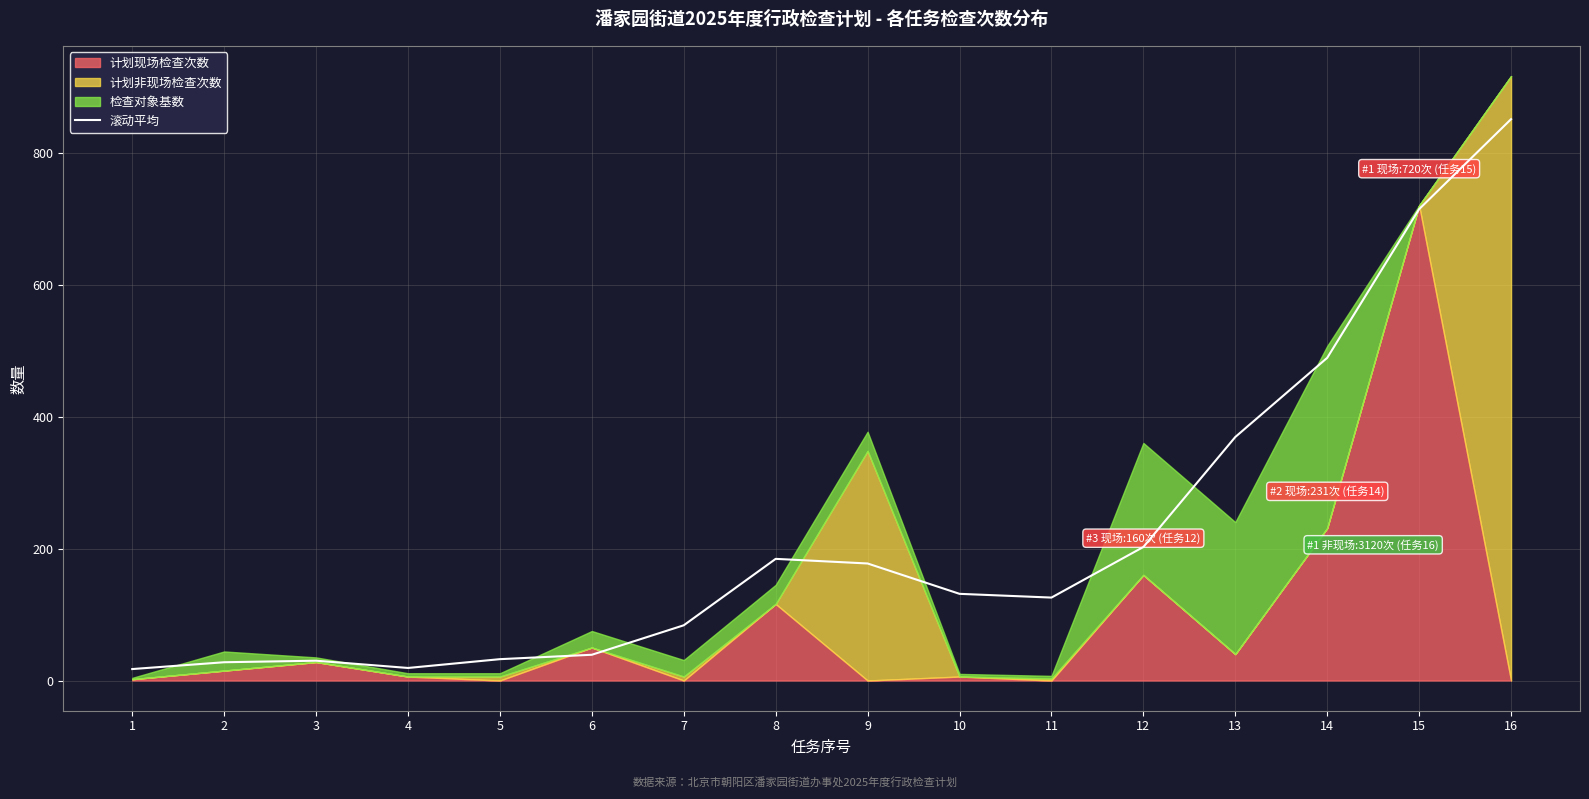

Count the number of categories in the chart.

16